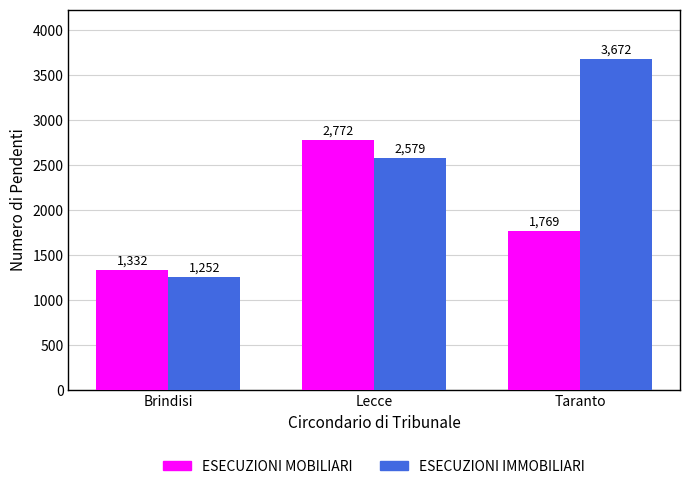

At which label is ESECUZIONI IMMOBILIARI closest to 2462?

Lecce